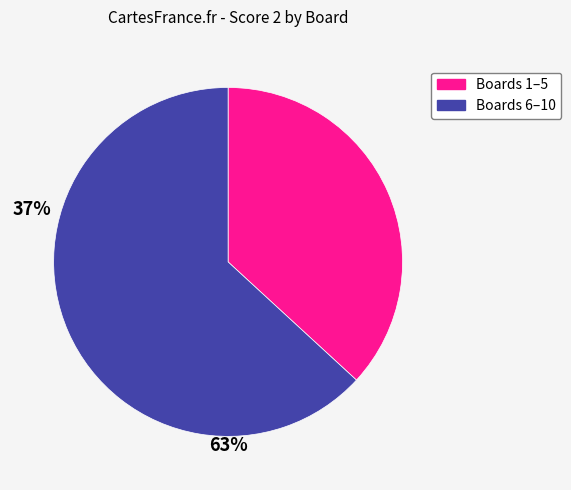

Is there a majority slice in this chart?

Yes